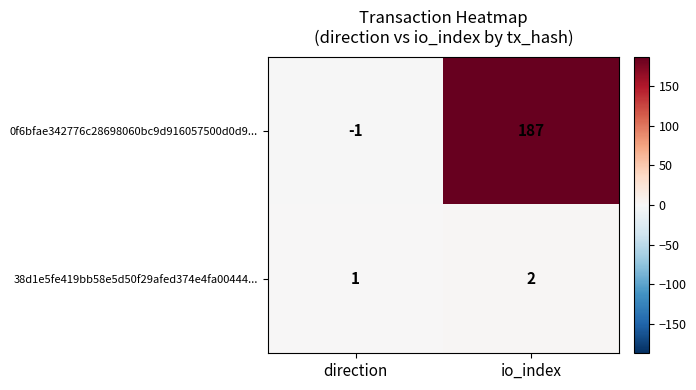

Which series has the widest spread of values?

0f6bfae342776c28698060bc9d916057500d0d9...